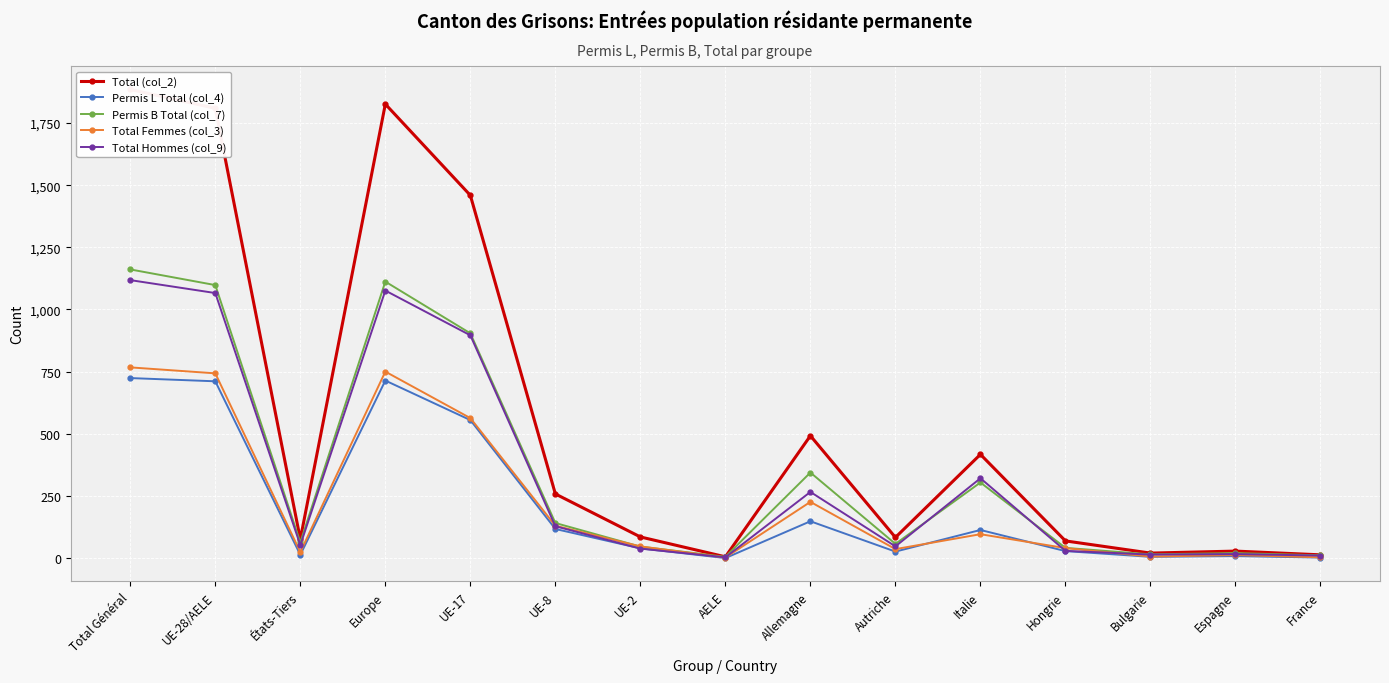

Between UE-2 and Bulgarie, which series saw the biggest shift?

Total (col_2)